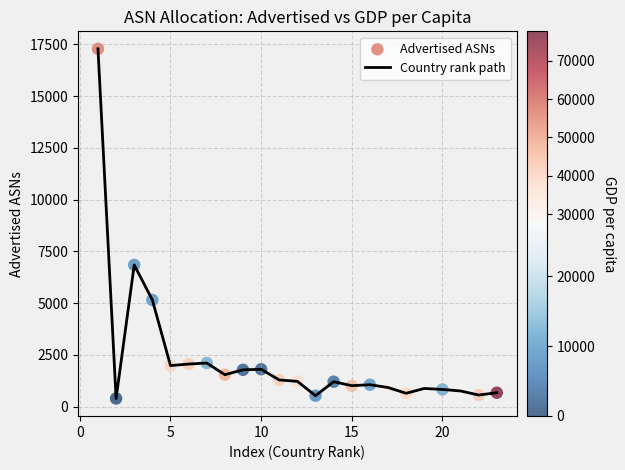

What is the difference between the maximum and minimum values?

16898